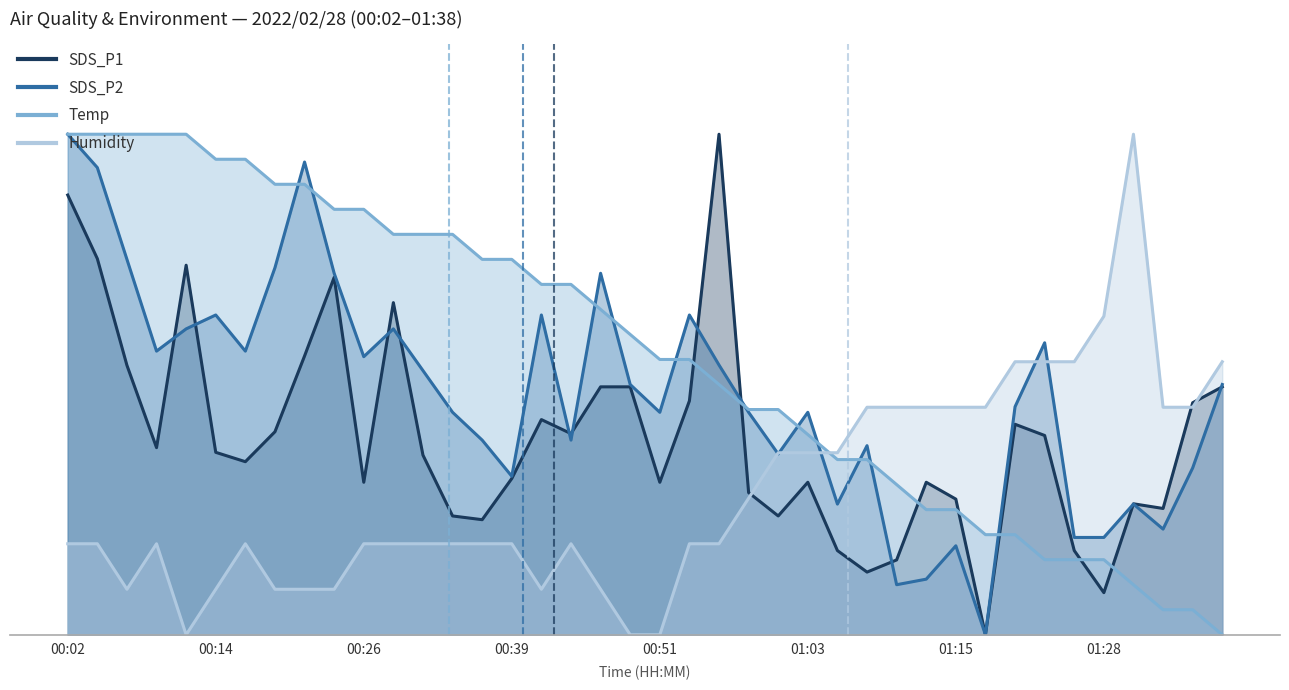

Reading left to right, what are all the values shown in this chart?

SDS_P1: 00:02=0.9	00:04=0.8	00:07=0.5	00:09=0.4	00:12=0.7	00:14=0.4	00:17=0.3	00:19=0.4	00:21=0.6	00:24=0.7	00:26=0.3	00:29=0.7	00:31=0.4	00:34=0.2	00:36=0.2	00:39=0.3	00:41=0.4	00:44=0.4	00:46=0.5	00:48=0.5	00:51=0.3	00:53=0.5	00:56=1.0	00:58=0.3	01:01=0.2	01:03=0.3	01:06=0.2	01:08=0.1	01:10=0.1	01:13=0.3	01:15=0.3	01:18=0.0	01:20=0.4	01:23=0.4	01:25=0.2	01:28=0.1	01:30=0.3	01:33=0.3	01:36=0.5	01:38=0.5
SDS_P2: 00:02=1.0	00:04=0.9	00:07=0.7	00:09=0.6	00:12=0.6	00:14=0.6	00:17=0.6	00:19=0.7	00:21=0.9	00:24=0.7	00:26=0.6	00:29=0.6	00:31=0.5	00:34=0.4	00:36=0.4	00:39=0.3	00:41=0.6	00:44=0.4	00:46=0.7	00:48=0.5	00:51=0.4	00:53=0.6	00:56=0.5	00:58=0.4	01:01=0.4	01:03=0.4	01:06=0.3	01:08=0.4	01:10=0.1	01:13=0.1	01:15=0.2	01:18=0.0	01:20=0.5	01:23=0.6	01:25=0.2	01:28=0.2	01:30=0.3	01:33=0.2	01:36=0.3	01:38=0.5
Temp: 00:02=1.0	00:04=1.0	00:07=1.0	00:09=1.0	00:12=1.0	00:14=1.0	00:17=1.0	00:19=0.9	00:21=0.9	00:24=0.9	00:26=0.9	00:29=0.8	00:31=0.8	00:34=0.8	00:36=0.8	00:39=0.8	00:41=0.7	00:44=0.7	00:46=0.6	00:48=0.6	00:51=0.6	00:53=0.6	00:56=0.5	00:58=0.5	01:01=0.5	01:03=0.4	01:06=0.4	01:08=0.4	01:10=0.3	01:13=0.2	01:15=0.2	01:18=0.2	01:20=0.2	01:23=0.1	01:25=0.1	01:28=0.1	01:30=0.1	01:33=0.1	01:36=0.1	01:38=0.0
Humidity: 00:02=0.2	00:04=0.2	00:07=0.1	00:09=0.2	00:12=0.0	00:14=0.1	00:17=0.2	00:19=0.1	00:21=0.1	00:24=0.1	00:26=0.2	00:29=0.2	00:31=0.2	00:34=0.2	00:36=0.2	00:39=0.2	00:41=0.1	00:44=0.2	00:46=0.1	00:48=0.0	00:51=0.0	00:53=0.2	00:56=0.2	00:58=0.3	01:01=0.4	01:03=0.4	01:06=0.4	01:08=0.5	01:10=0.5	01:13=0.5	01:15=0.5	01:18=0.5	01:20=0.5	01:23=0.5	01:25=0.5	01:28=0.6	01:30=1.0	01:33=0.5	01:36=0.5	01:38=0.5